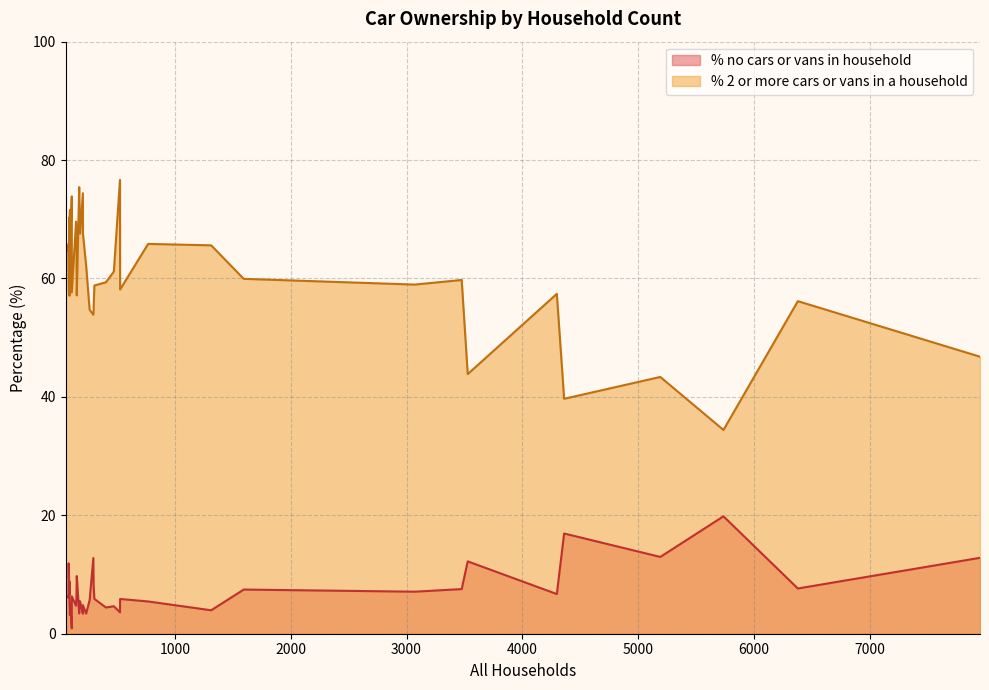

Where is the first local maximum for % 2 or more cars or vans in a household?

59